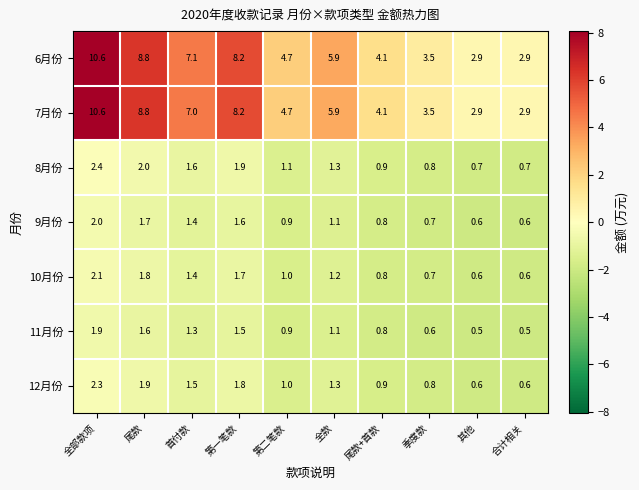

What is the spread (max minus min) of values at 第一笔款?

6.7